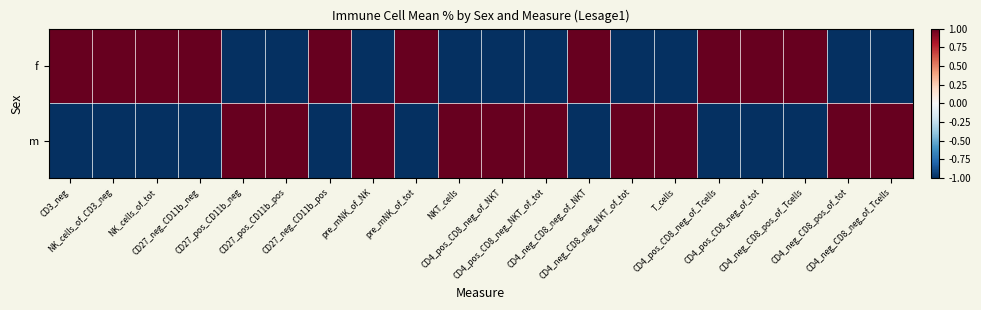

At how many categories does at least one series exceed 0?

20